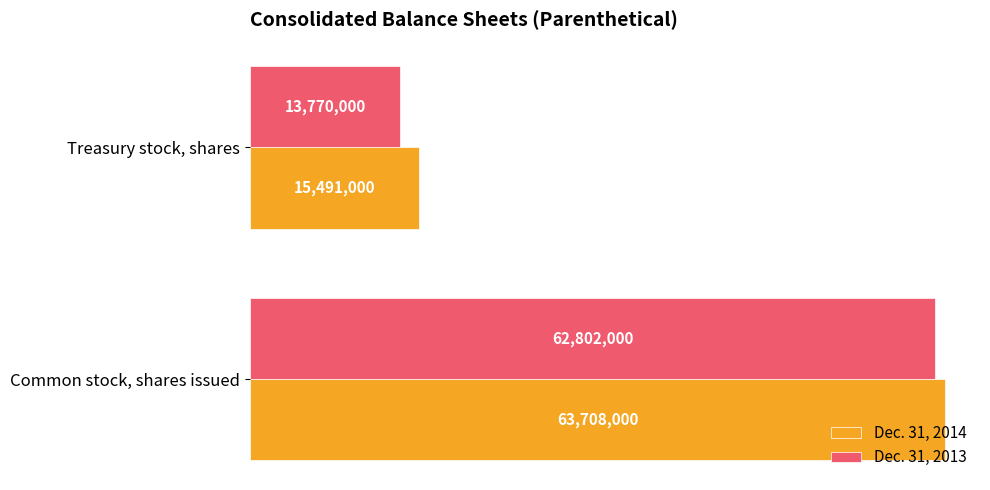

At how many categories does at least one series exceed 55644620?

1